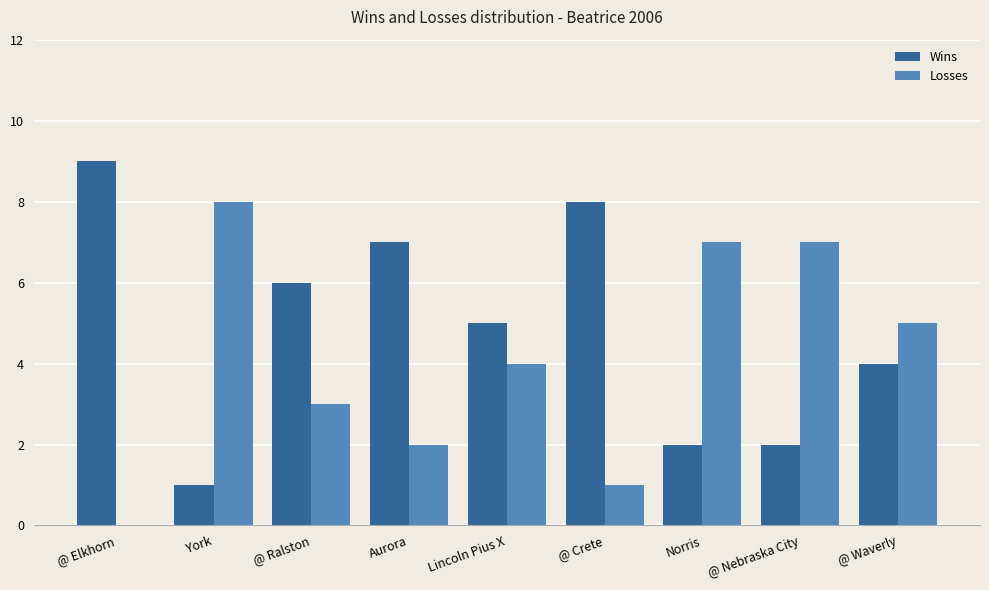

Reading left to right, extract all data points from this chart.

Wins: @ Elkhorn=9	York=1	@ Ralston=6	Aurora=7	Lincoln Pius X=5	@ Crete=8	Norris=2	@ Nebraska City=2	@ Waverly=4
Losses: @ Elkhorn=0	York=8	@ Ralston=3	Aurora=2	Lincoln Pius X=4	@ Crete=1	Norris=7	@ Nebraska City=7	@ Waverly=5